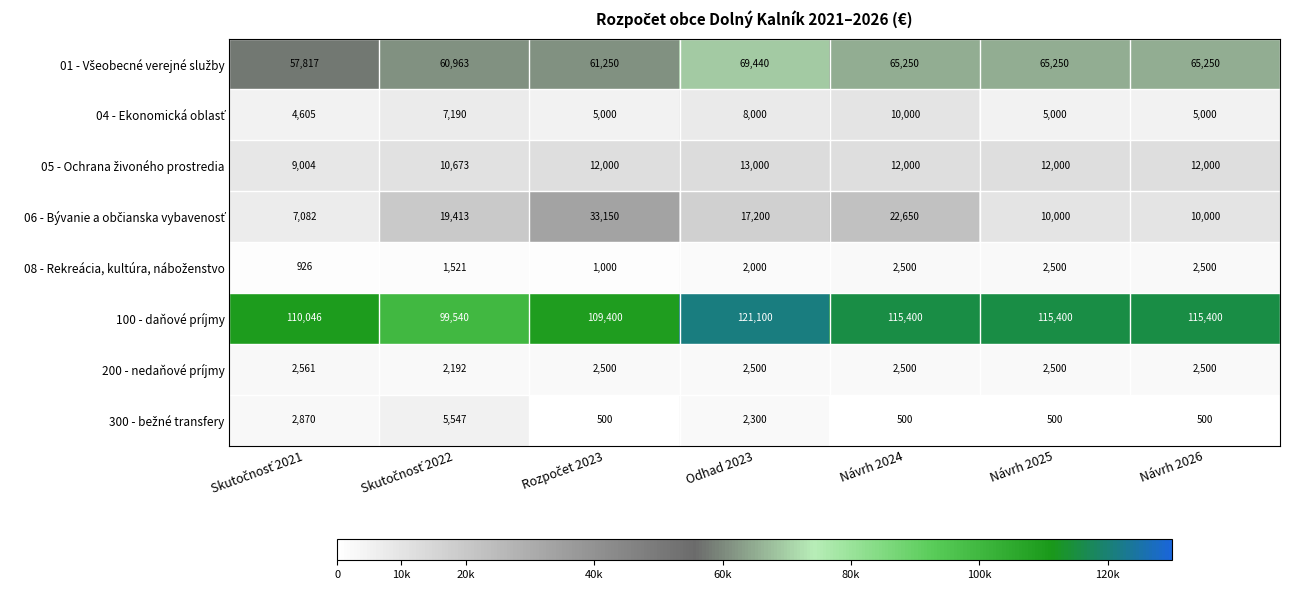

What is the minimum value shown in the chart?

500